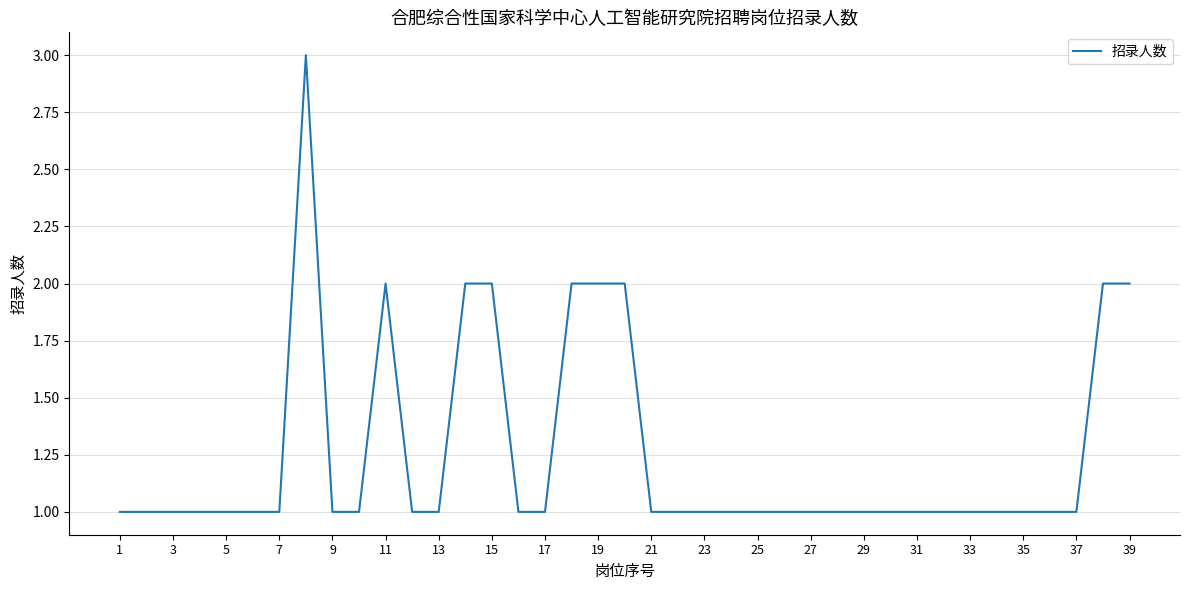

What is the greatest value displayed?

3